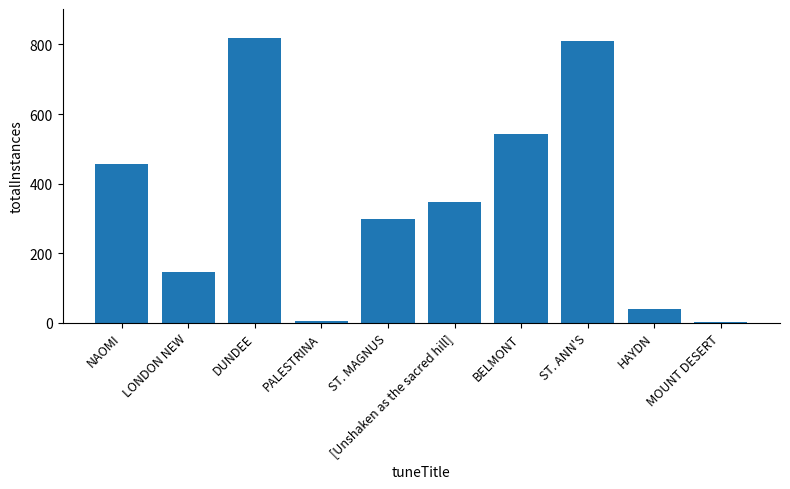

What is the maximum value shown in the chart?

820